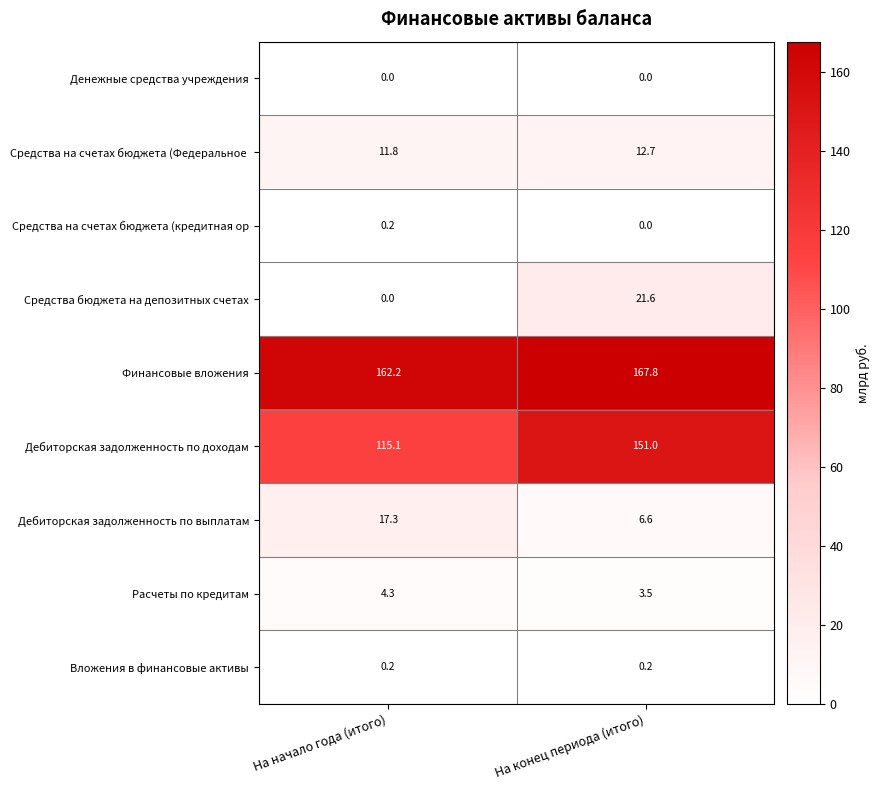

What is the spread (max minus min) of values at На начало года (итого)?

162.2